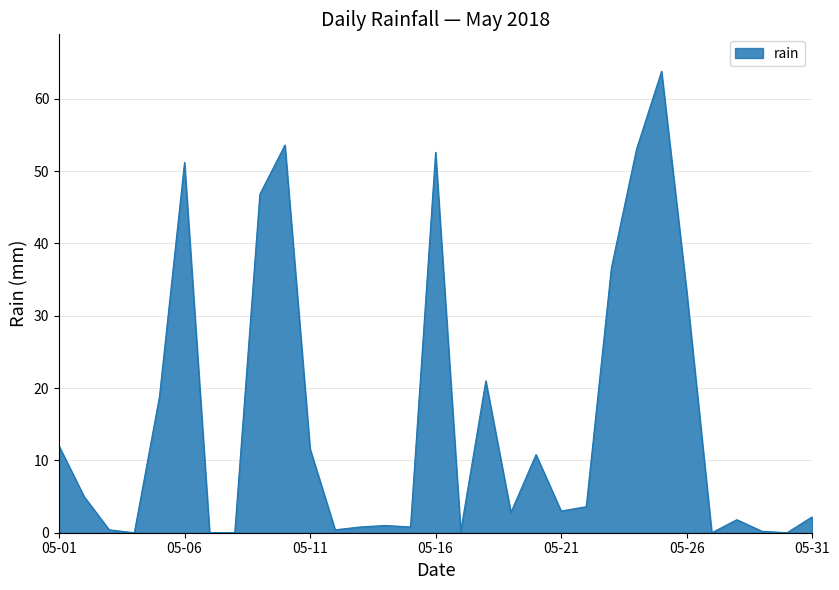

What is the maximum value shown in the chart?

63.8